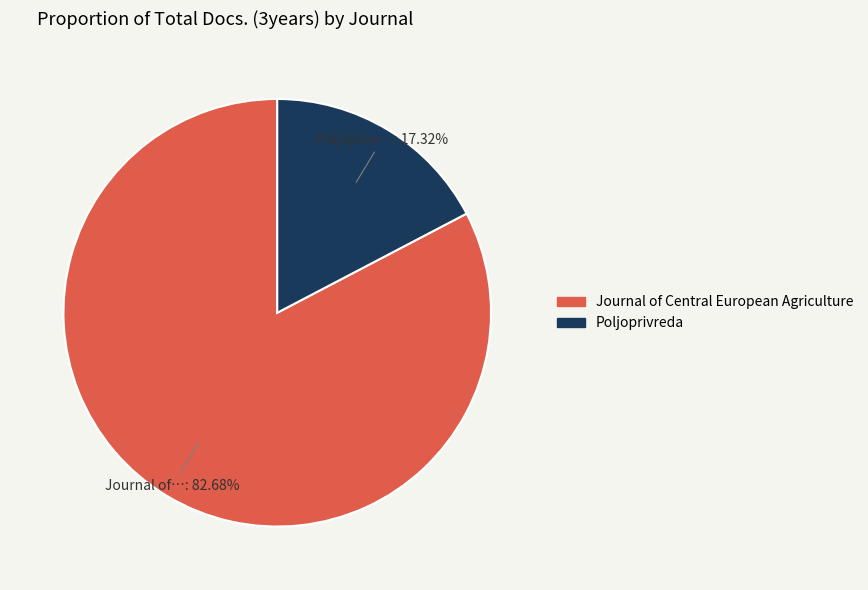

What is the largest slice in the pie chart?

Journal of Central European Agriculture